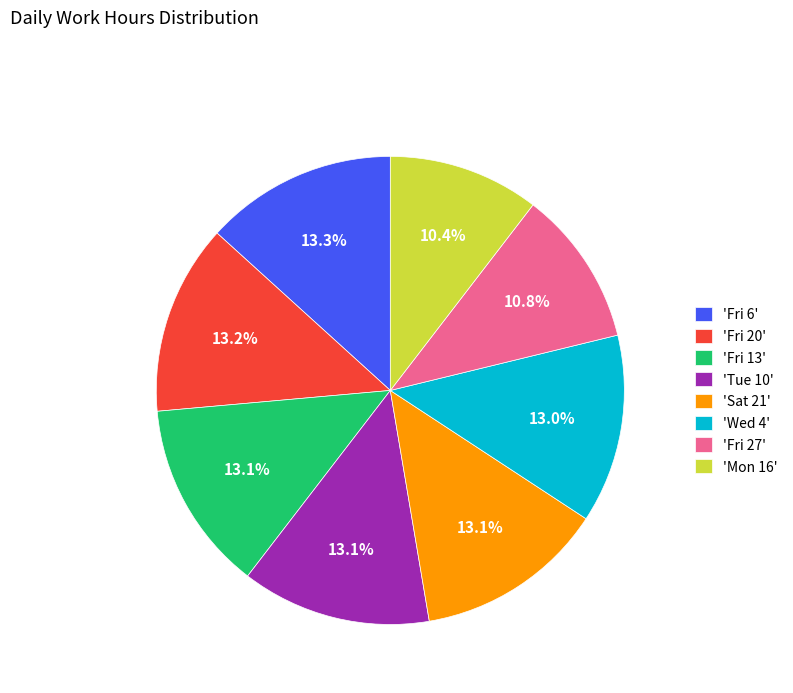

What percentage do 'Fri 20' and 'Fri 13' together represent?

26.3%